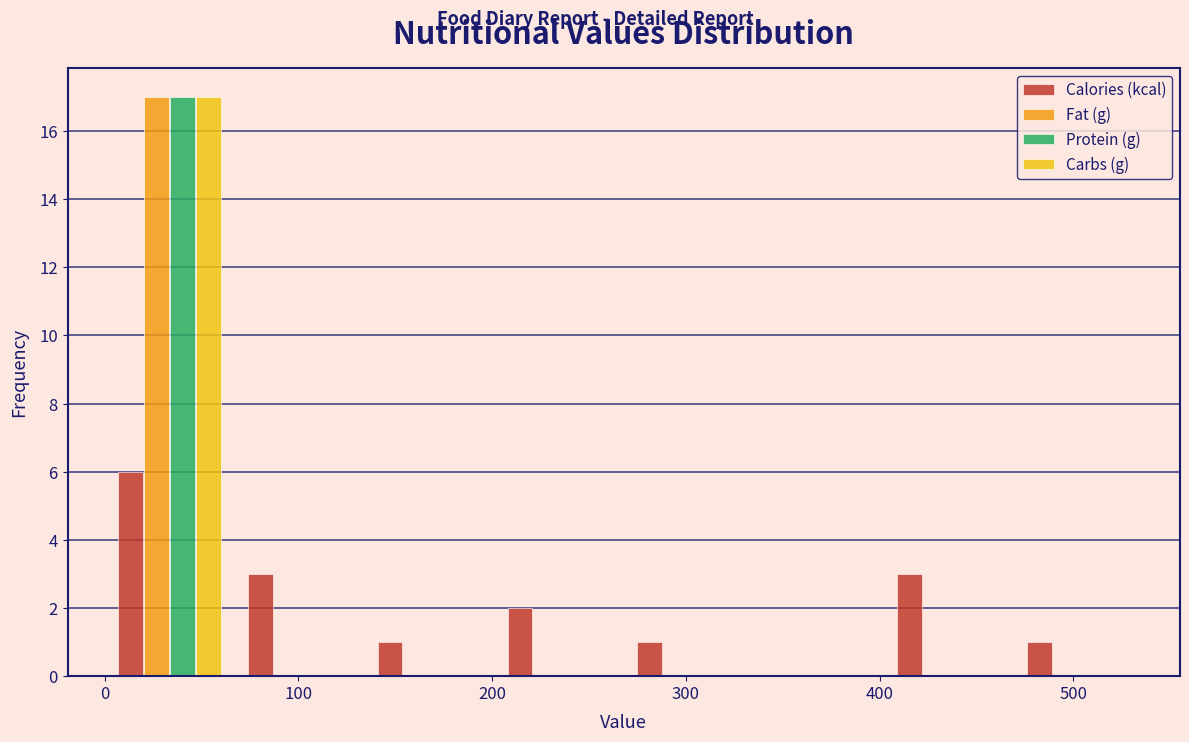

In the Calories (kcal) series, which range on the x-axis has the tallest bar?

0 to 67